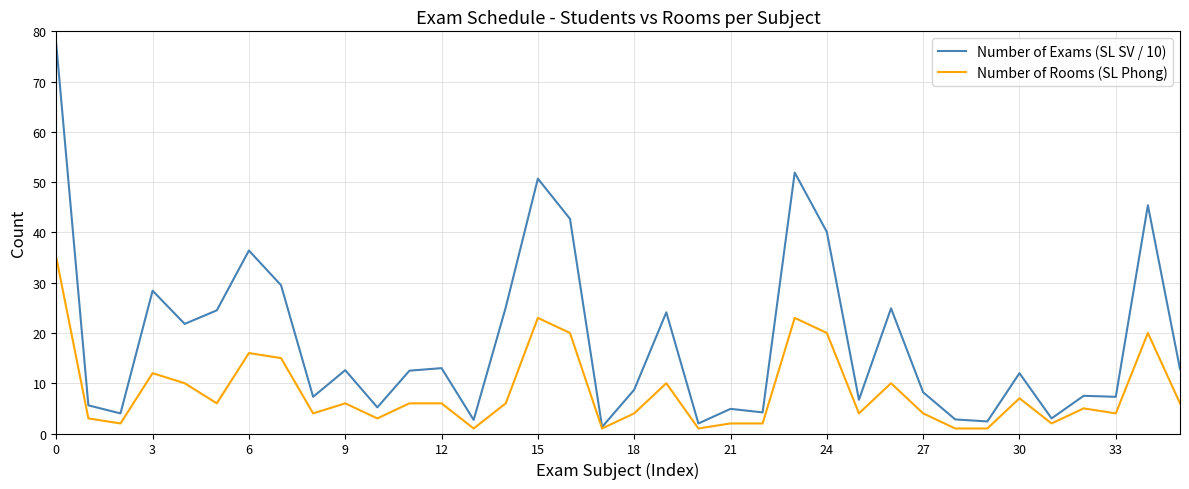

List the series in order of their peak value, highest first.

Number of Exams (SL SV / 10), Number of Rooms (SL Phong)